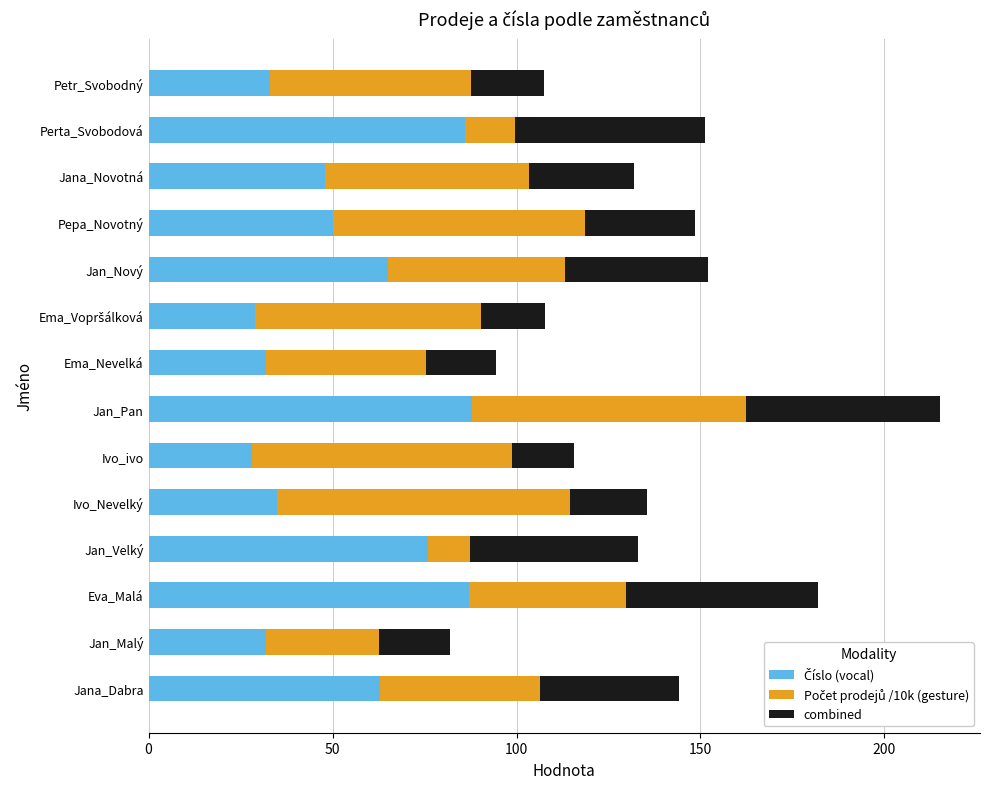

How many distinct data groups are displayed?

3